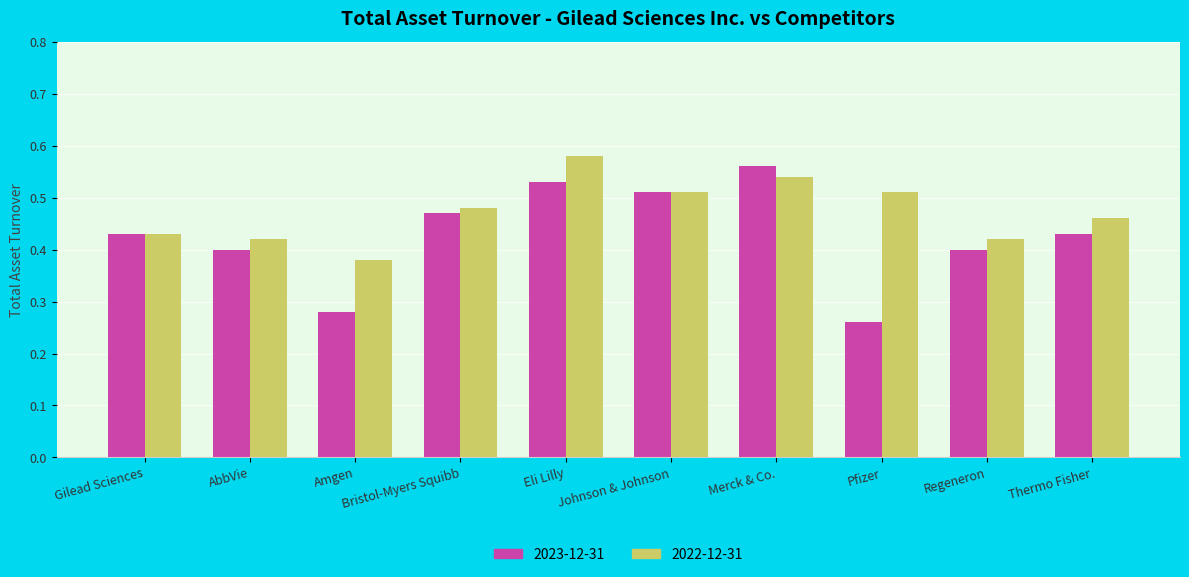

Is the value of 2023-12-31 at Thermo Fisher greater than the value of 2022-12-31 at Thermo Fisher?

No